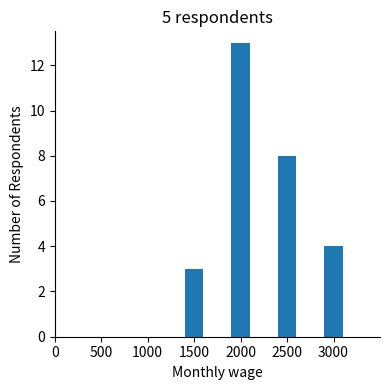

How many categories are shown in the chart?

4